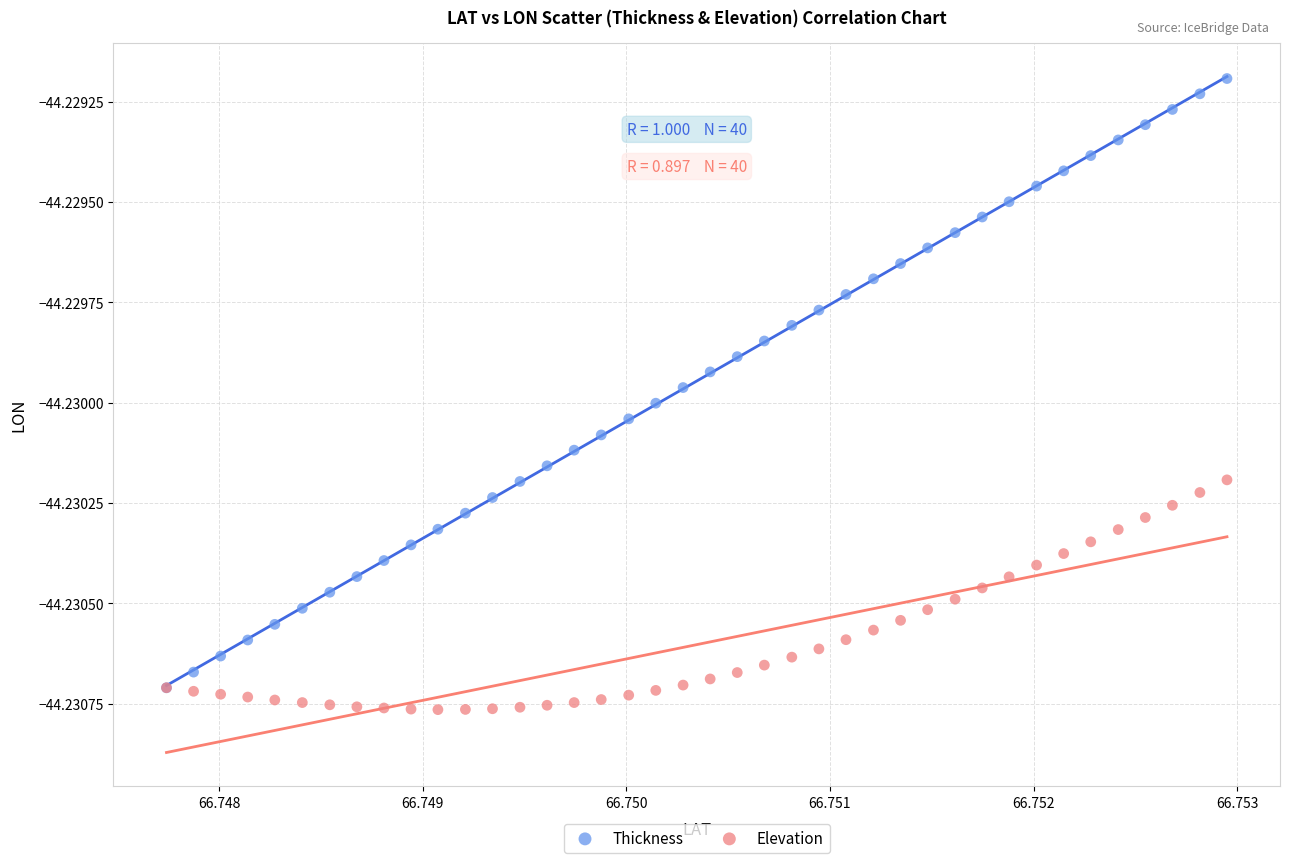

What are all the series names shown in the legend?

Thickness, Elevation